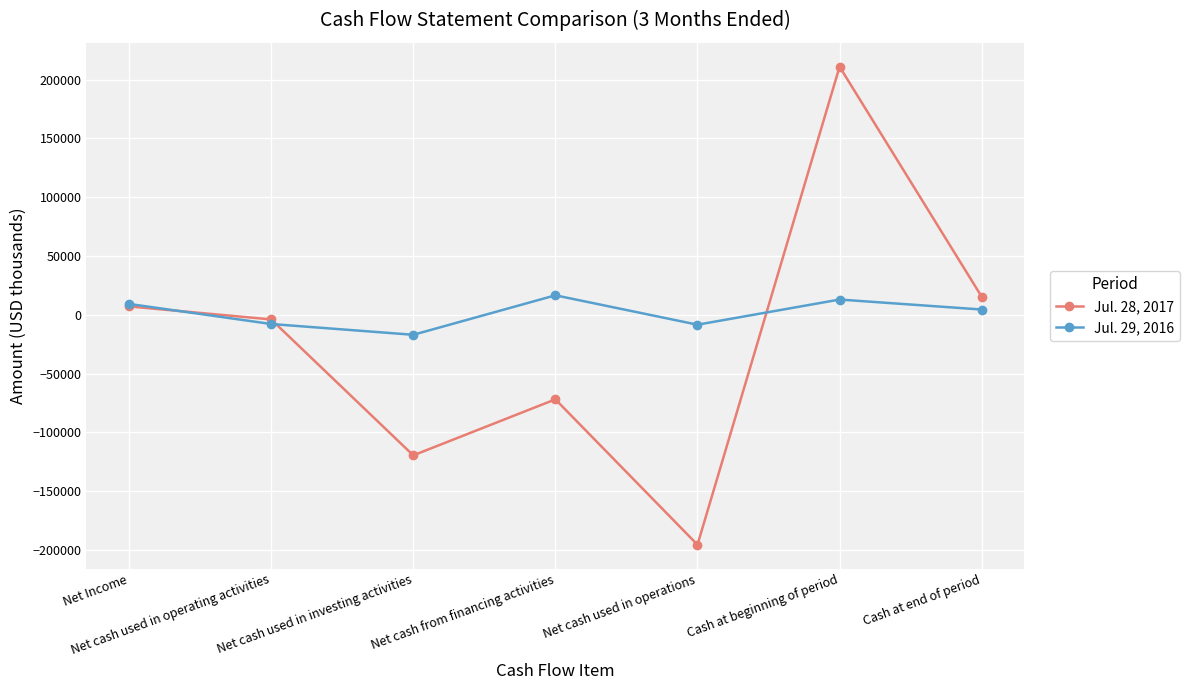

What is the label of the 4th point from the right?

Net cash from financing activities